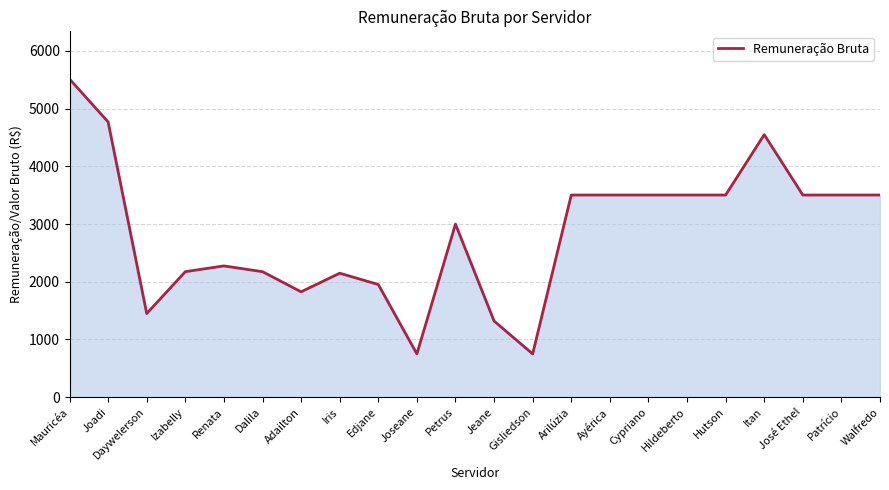

Count the number of data series in this chart.

1